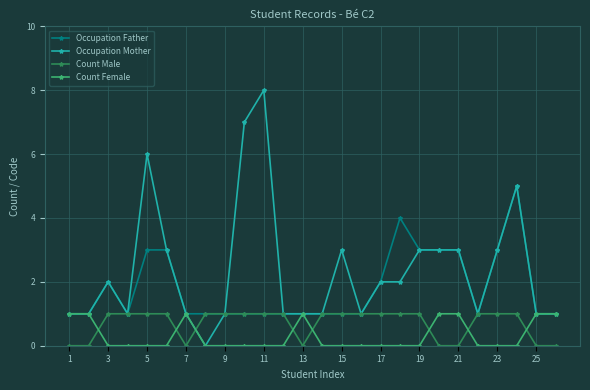

Which series has the largest range (max minus min)?

Occupation Mother